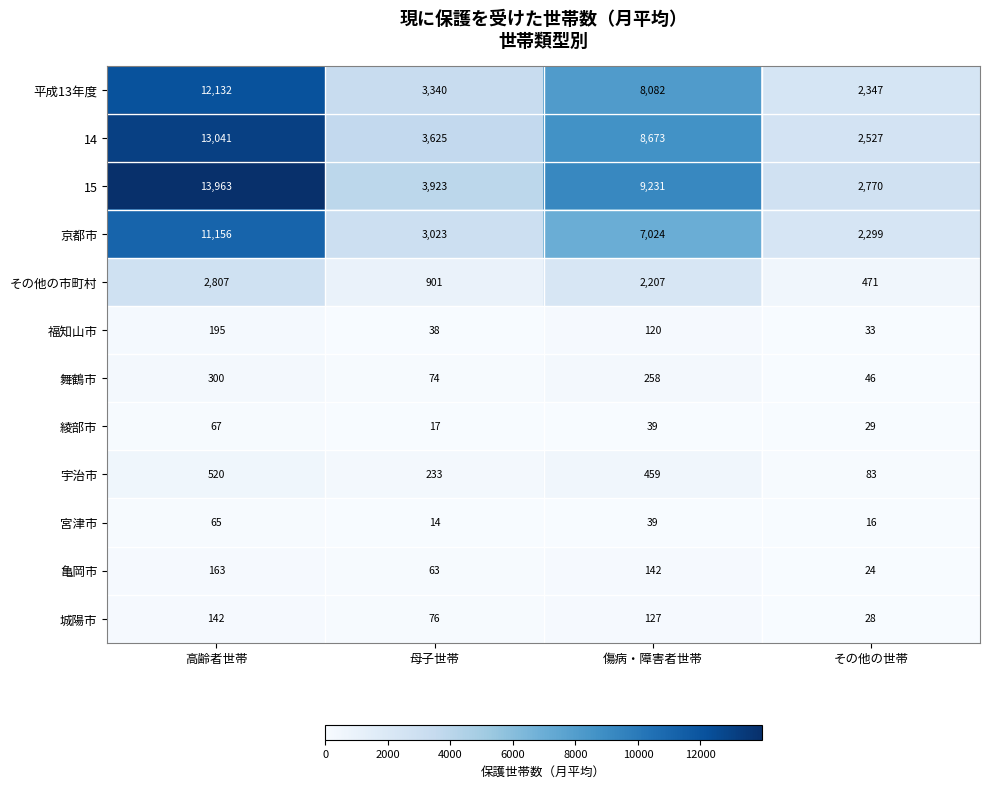

What is the spread (max minus min) of values at 母子世帯?

3909